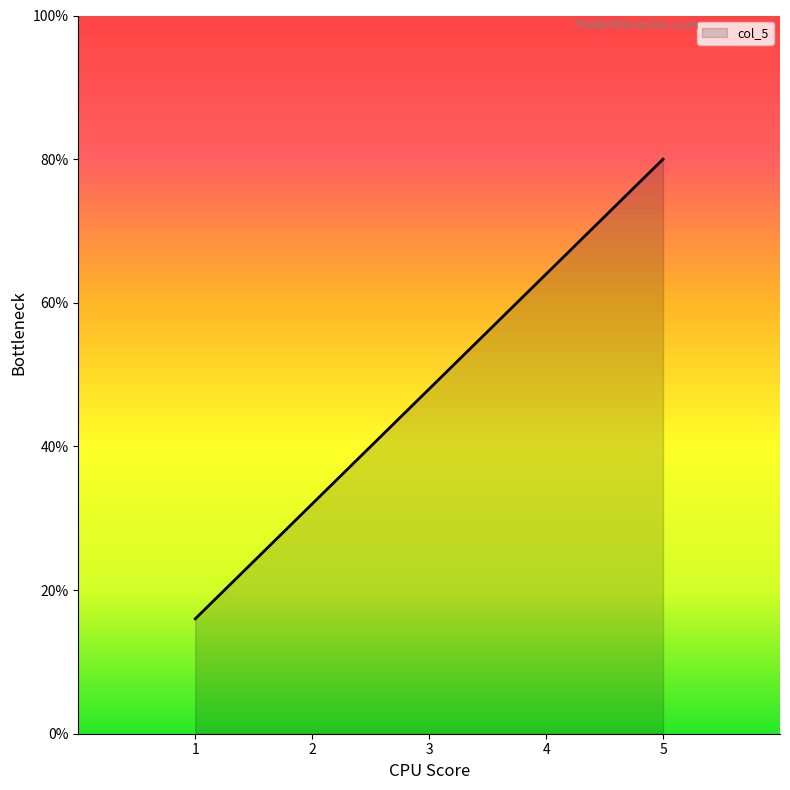

How many values are between 32 and 64?

3